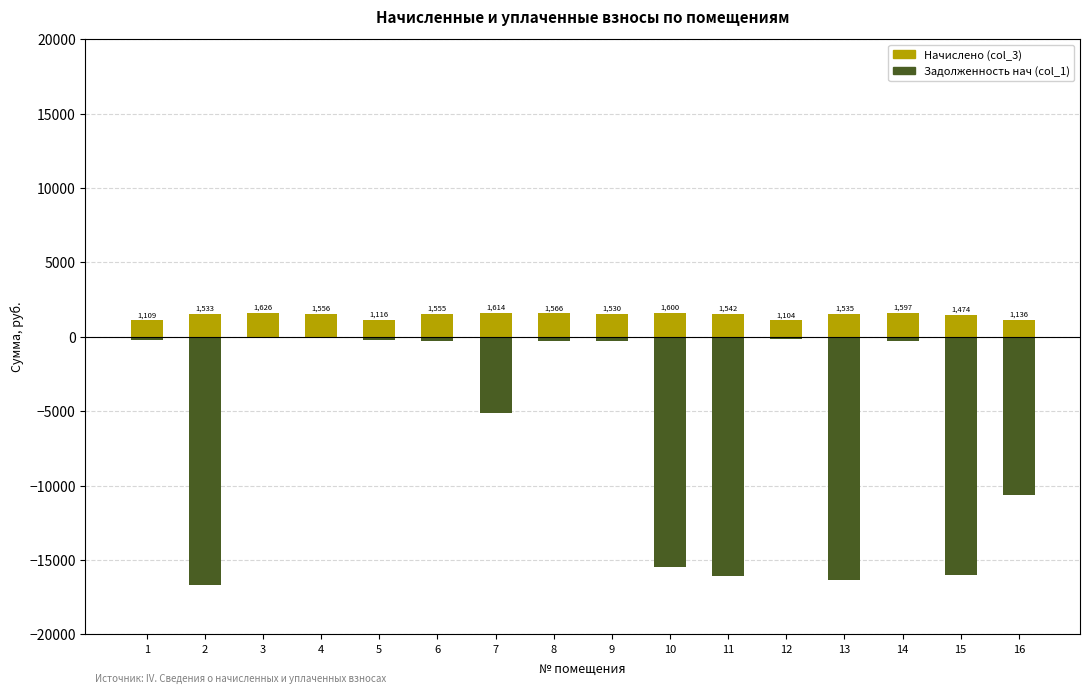

Which series has the widest spread of values?

Задолженность нач (col_1)